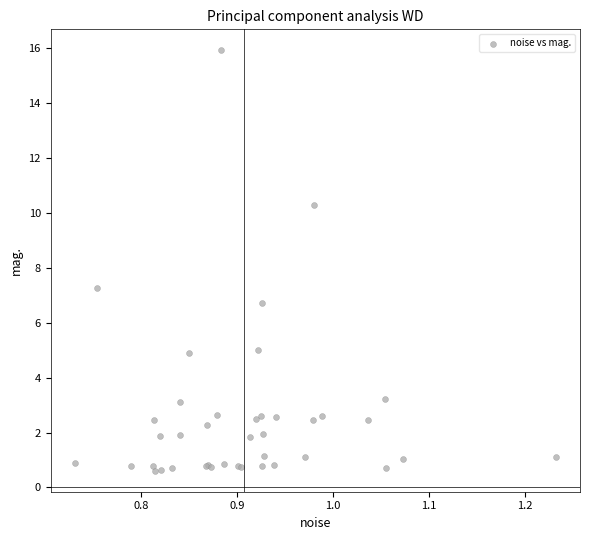

What Y value in the scatter plot is closest to 8?

7.3